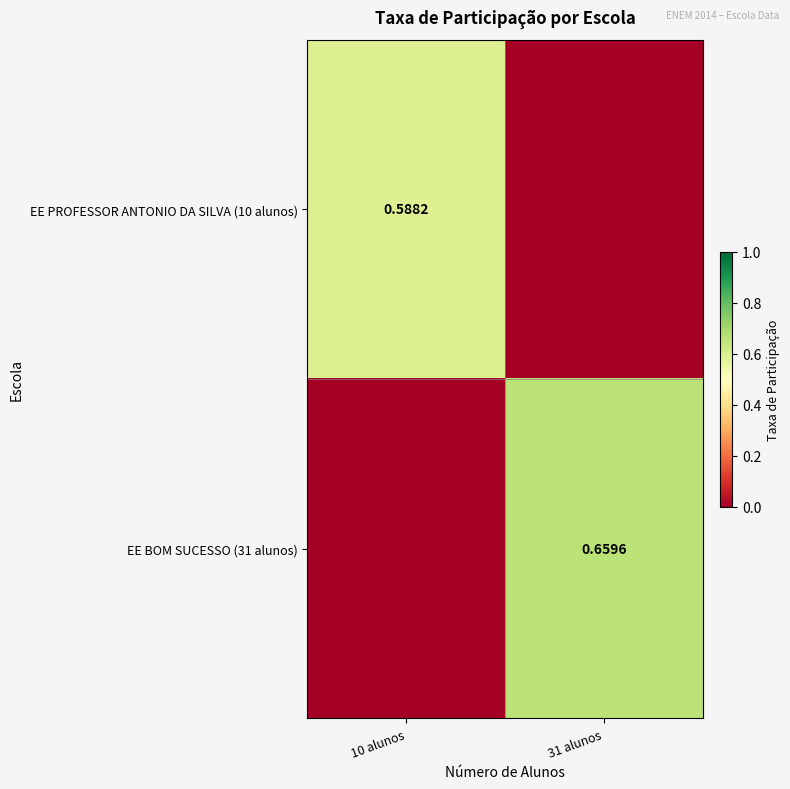

Which series has the widest spread of values?

EE BOM SUCESSO (31 alunos)